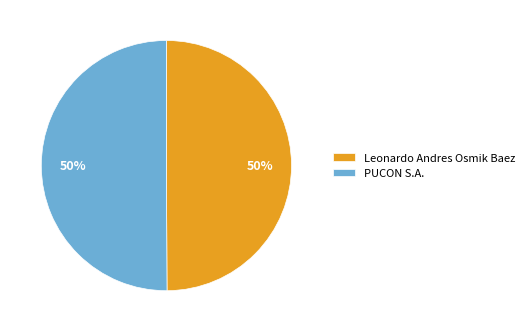

Combined, do Leonardo Andres Osmik Baez and PUCON S.A. account for over 50%?

Yes